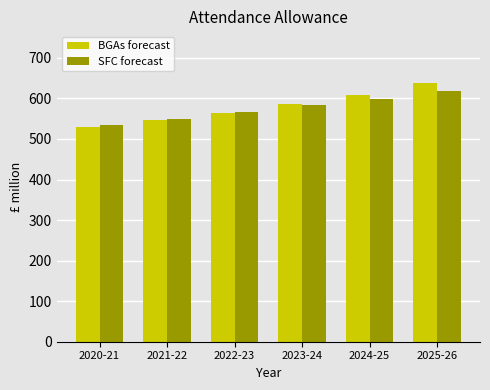

How many data points in SFC forecast are above 583?

3